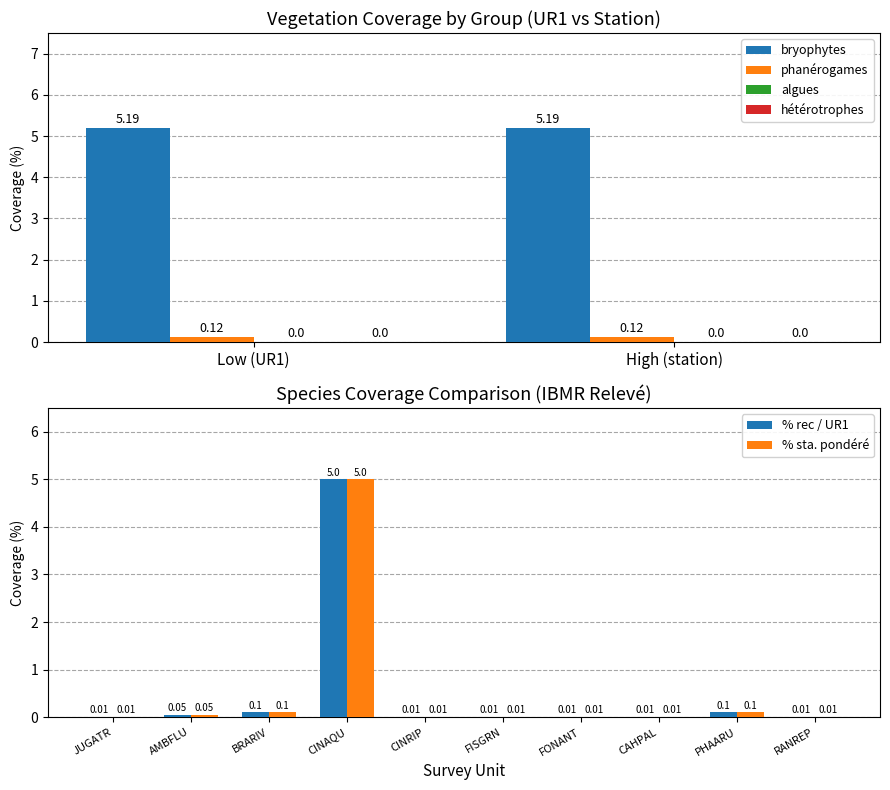

Is the value of % sta. pondéré at CINAQU greater than the value of % rec / UR1 at CINRIP?

Yes